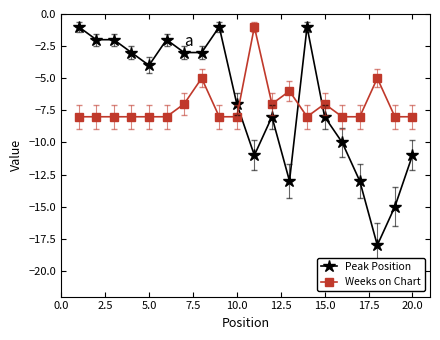

True or false: Weeks on Chart and Peak Position intersect in this chart.

True